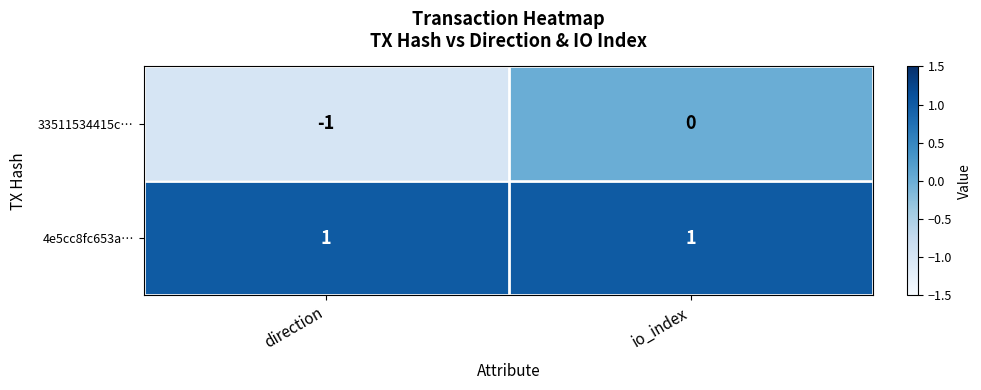

At how many categories does at least one series exceed 0?

2